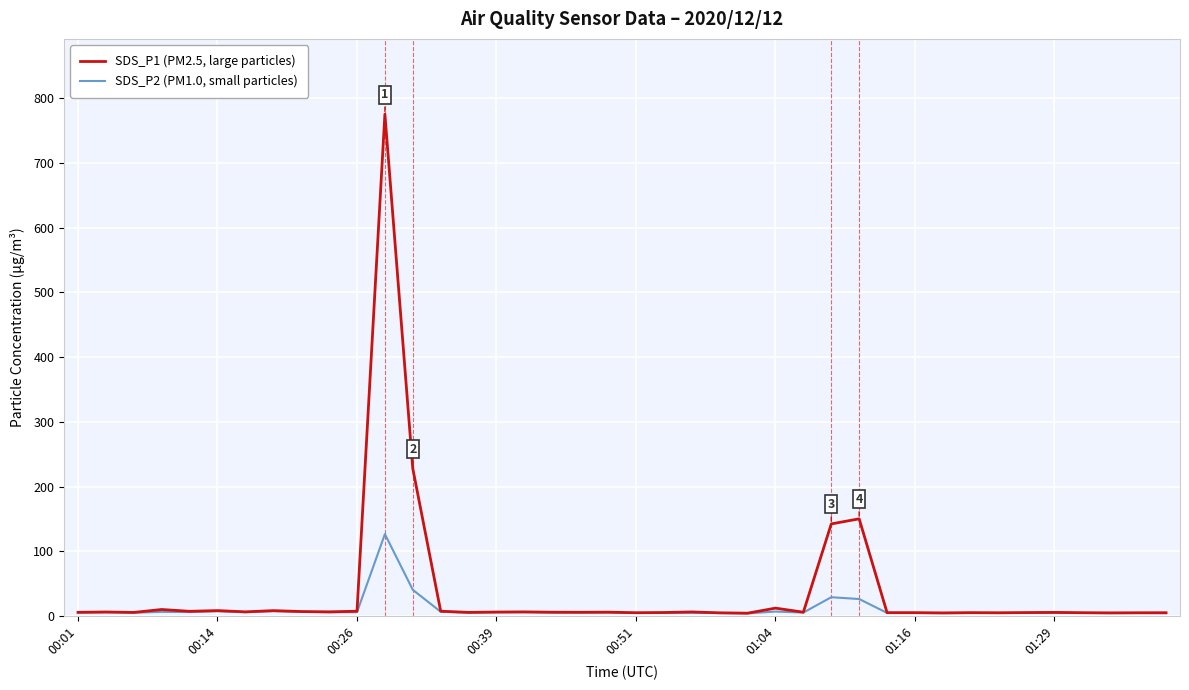

List the series in order of their overall mean, lowest first.

SDS_P2 (PM1.0, small particles), SDS_P1 (PM2.5, large particles)